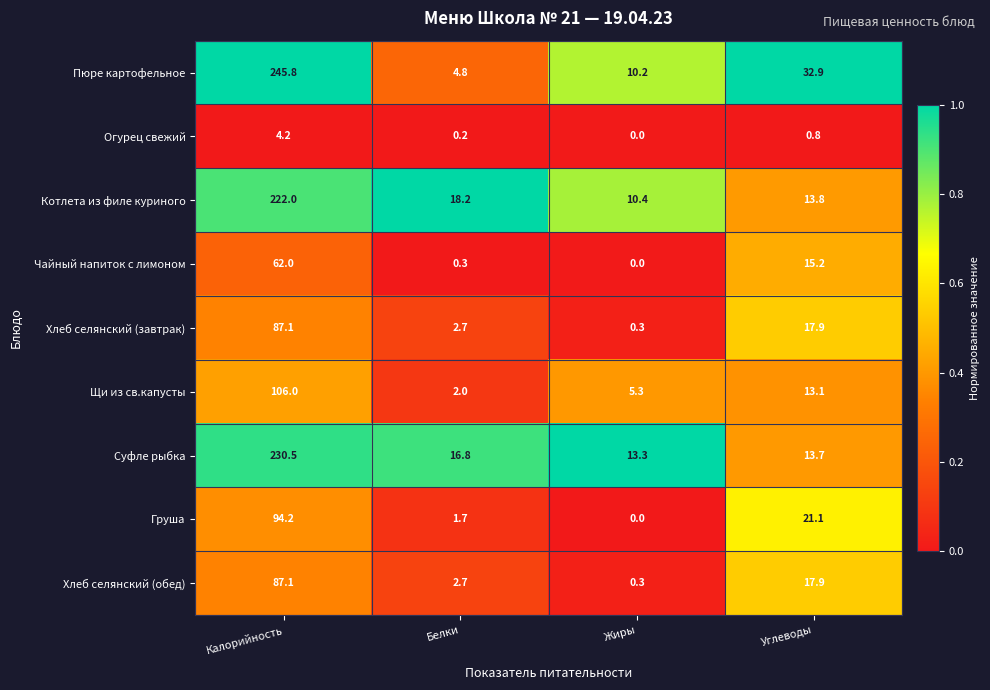

At which label is Пюре картофельное closest to 125?

Углеводы